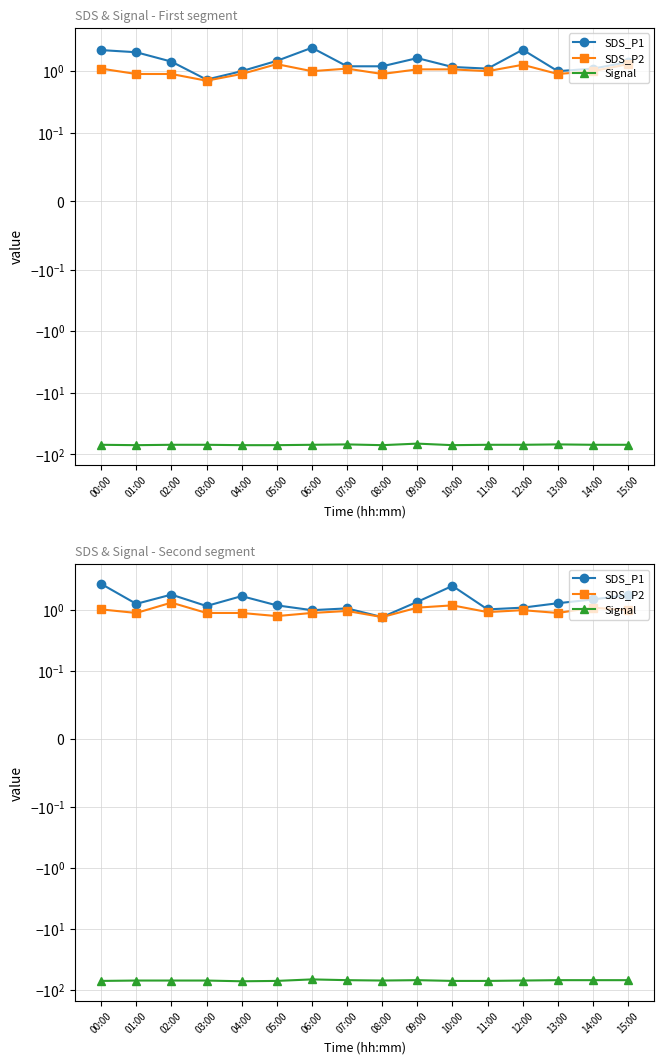

Between 01:00 and 09:00, which is larger?

09:00